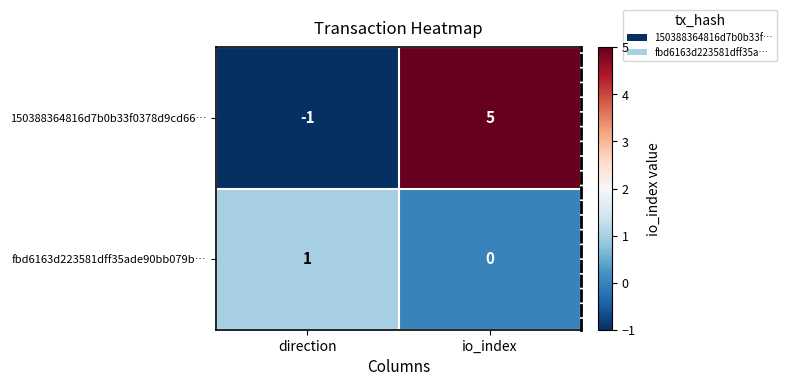

Where is 150388364816d7b0b33f0378d9cd66… nearest to the value 2?

direction